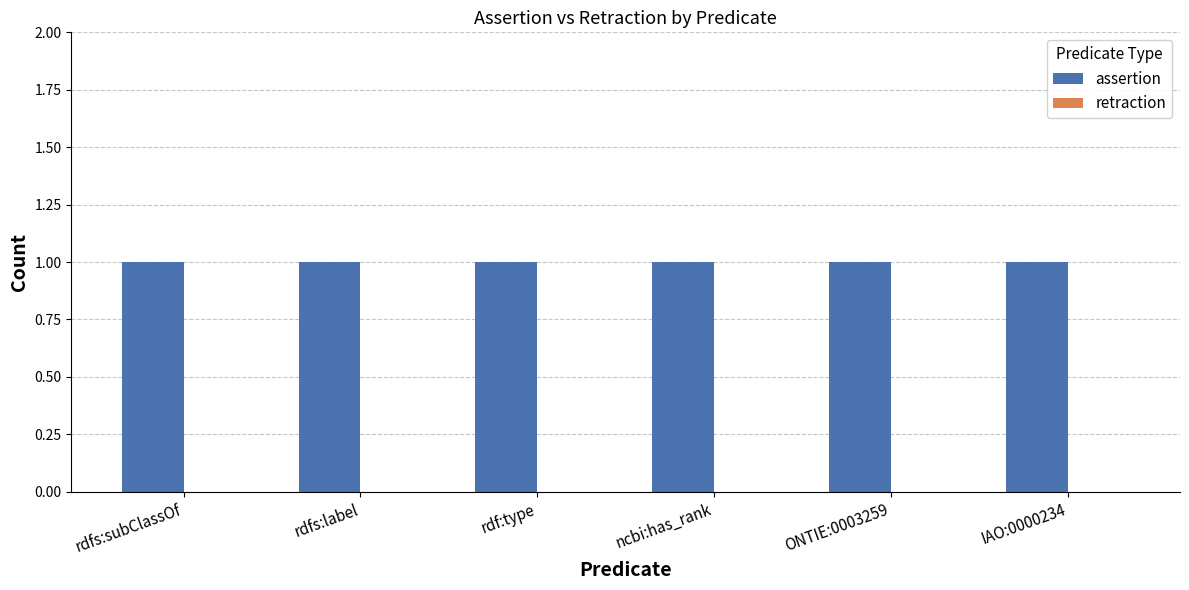

Reading left to right, list all the values displayed in this chart.

assertion: 1	1	1	1	1	1
retraction: 0	0	0	0	0	0